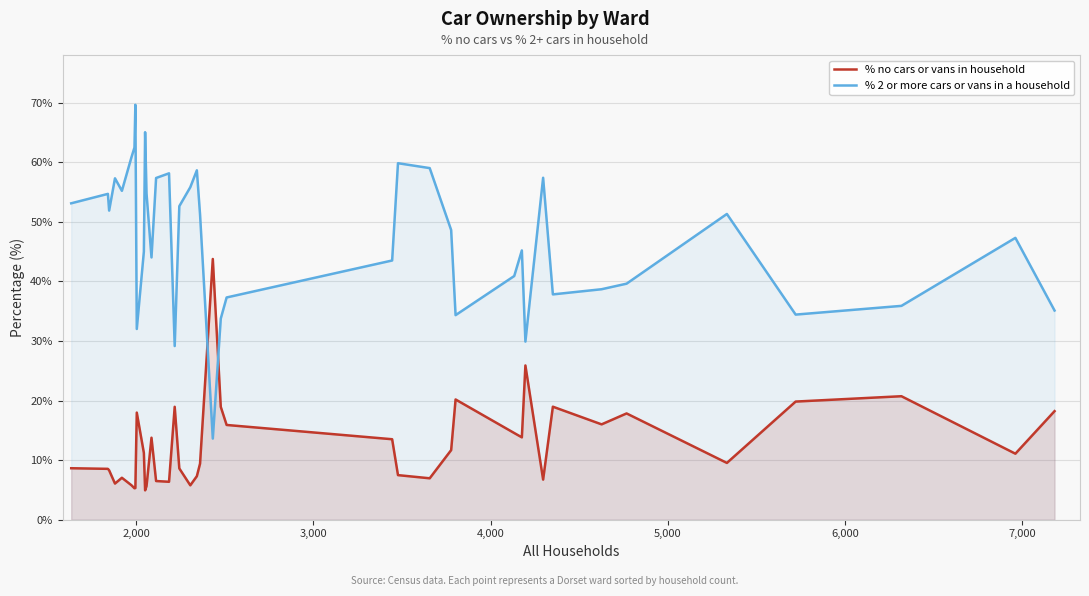

Which series has the largest total across all categories?

% 2 or more cars or vans in a household